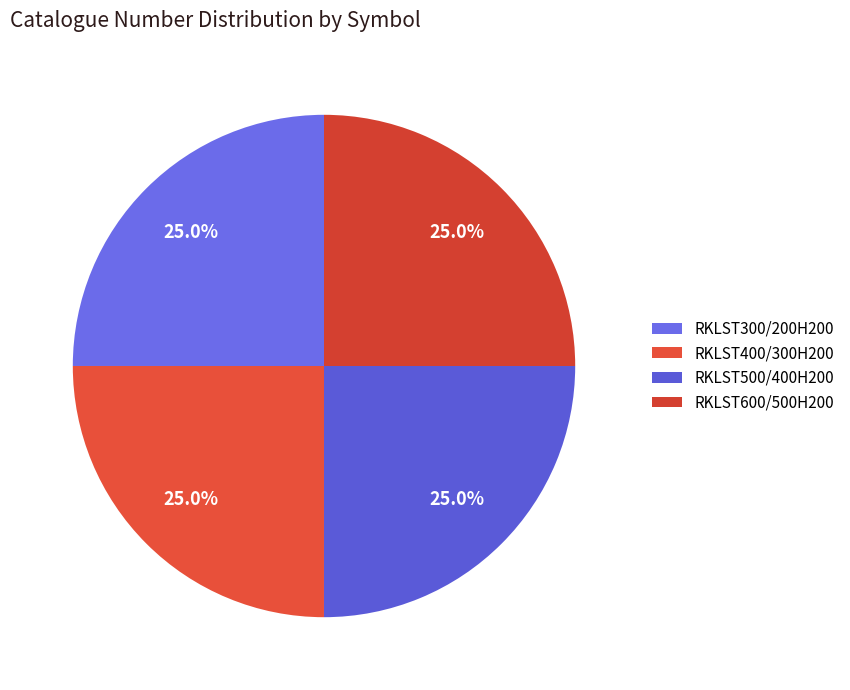

Do RKLST600/500H200 and RKLST300/200H200 together represent more than half of the pie?

No